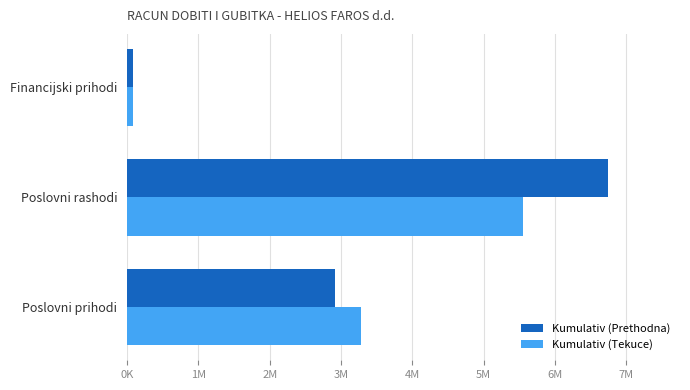

Which series has the largest total across all categories?

Kumulativ (Prethodna)